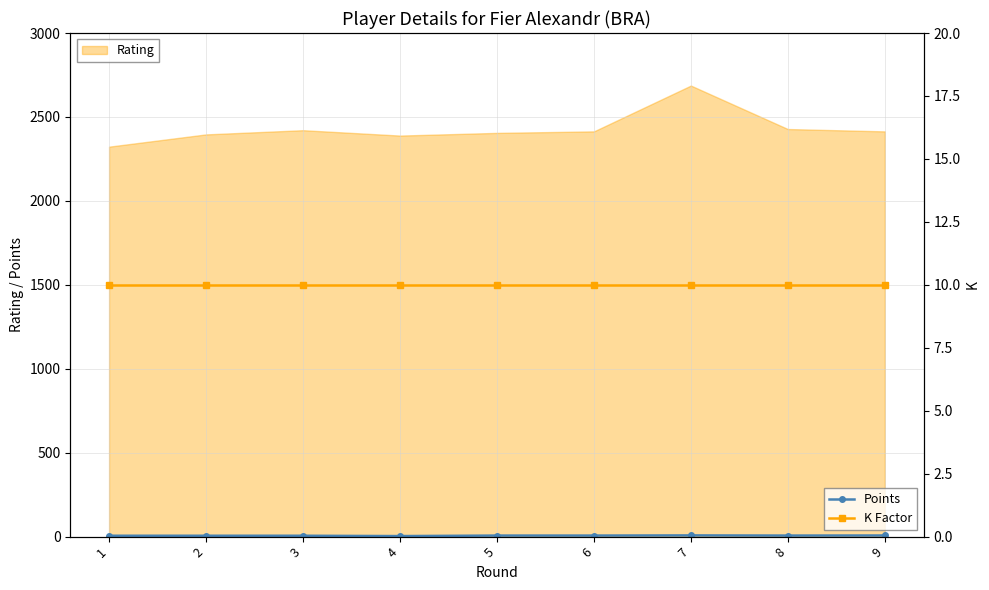

What value does the Points series have at 3?

5.0